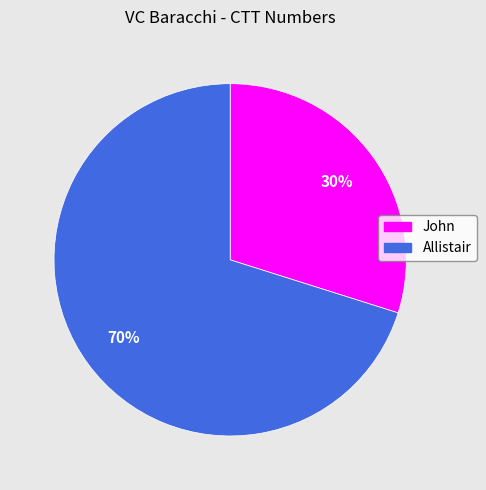

Rank the categories by value from highest to lowest.

Allistair, John